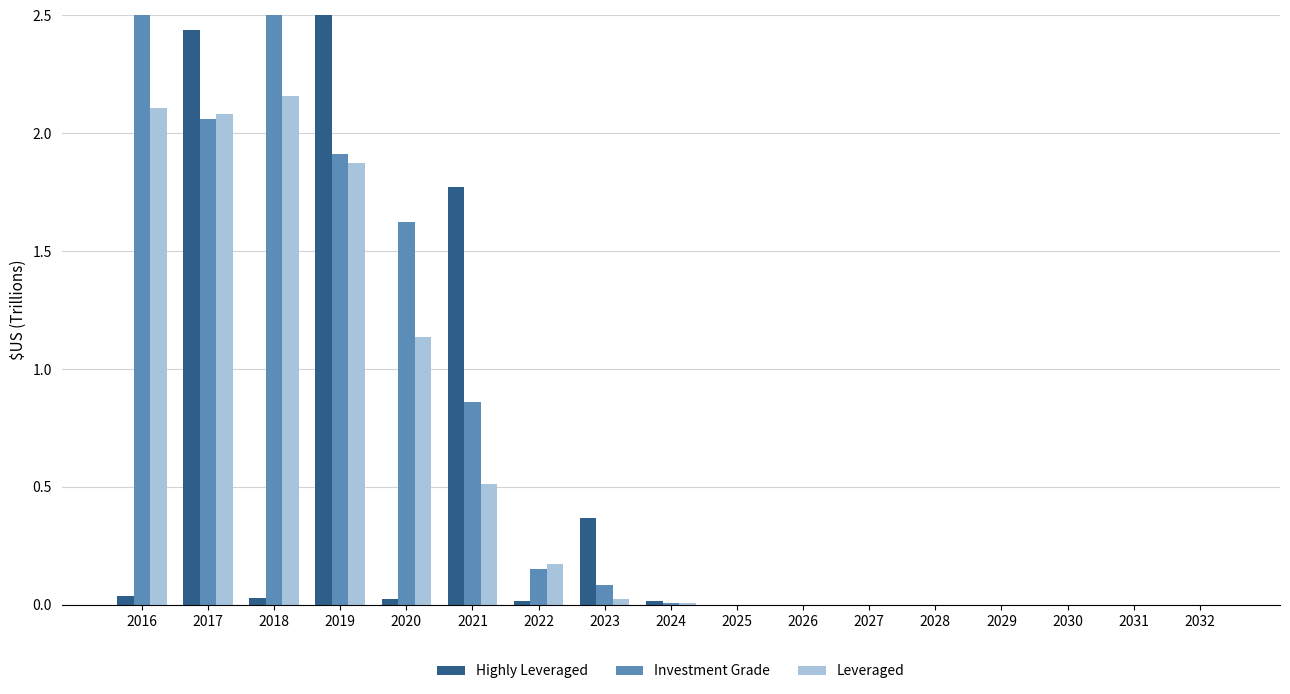

Reading right to left, what are all the values shown in this chart?

Highly Leveraged: 2032=0.0	2031=0.0	2030=0.0	2029=0.0	2028=0.0	2027=0.0	2026=0.0	2025=0.0	2024=0.0	2023=0.4	2022=0.0	2021=1.8	2020=0.0	2019=2.5	2018=0.0	2017=2.4	2016=0.0
Investment Grade: 2032=0.0	2031=0.0	2030=0.0	2029=0.0	2028=0.0	2027=0.0	2026=0.0	2025=0.0	2024=0.0	2023=0.1	2022=0.2	2021=0.9	2020=1.6	2019=1.9	2018=2.7	2017=2.1	2016=3.5
Leveraged: 2032=0.0	2031=0.0	2030=0.0	2029=0.0	2028=0.0	2027=0.0	2026=0.0	2025=0.0	2024=0.0	2023=0.0	2022=0.2	2021=0.5	2020=1.1	2019=1.9	2018=2.2	2017=2.1	2016=2.1